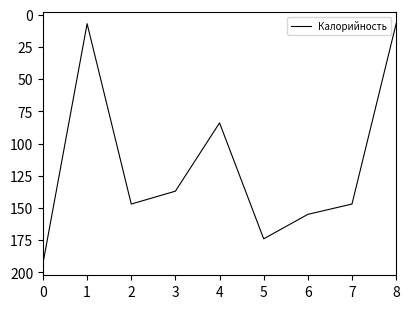

What is the ratio of the value at 8 to the value at 1?

1.0